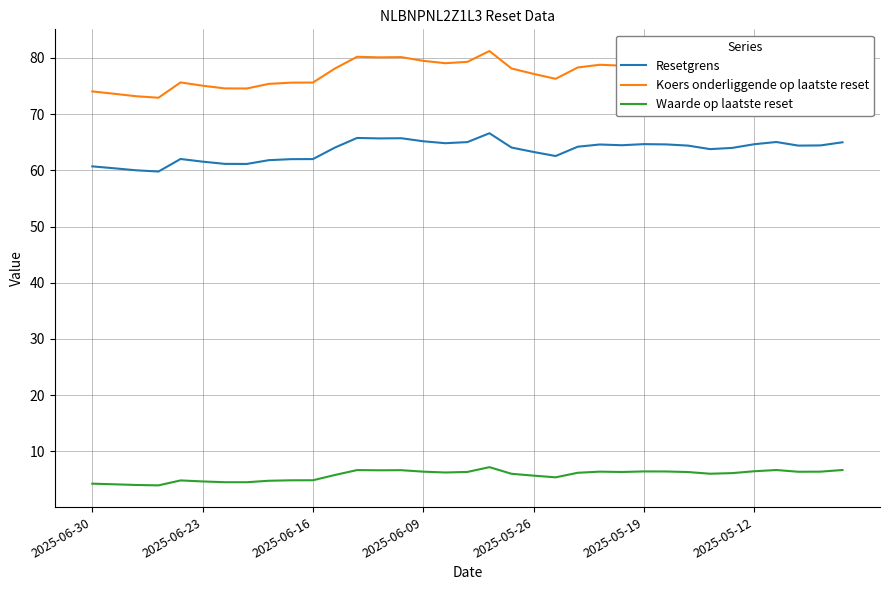

What is the greatest value displayed?

81.2